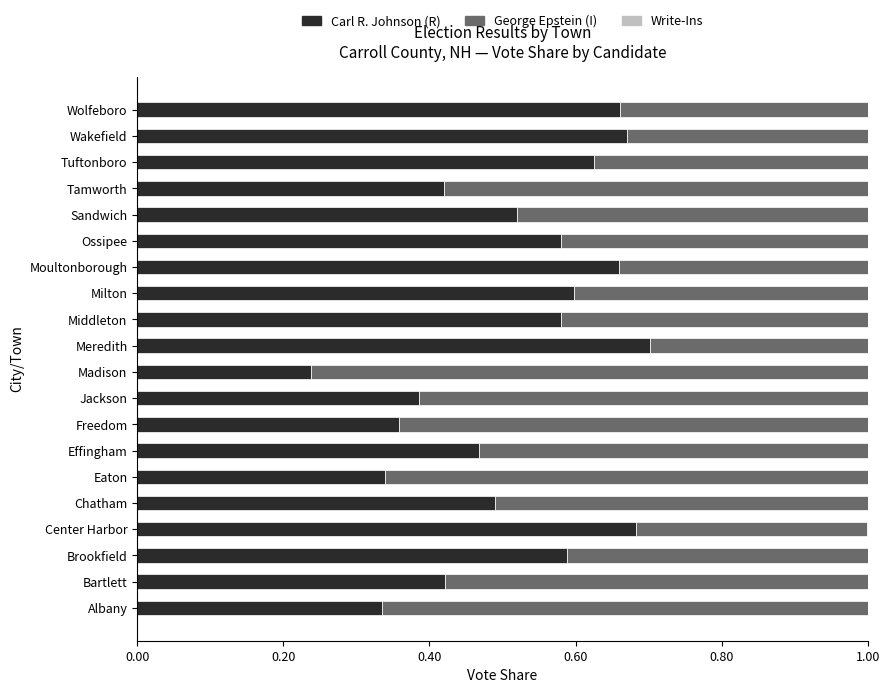

What is the total value across all series at Milton?

1.0